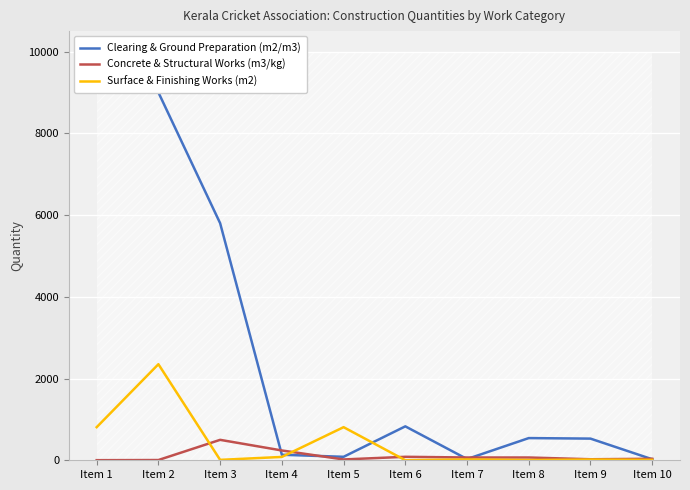

After their last crossing, which series has the higher values: Clearing & Ground Preparation (m2/m3) or Concrete & Structural Works (m3/kg)?

Concrete & Structural Works (m3/kg)